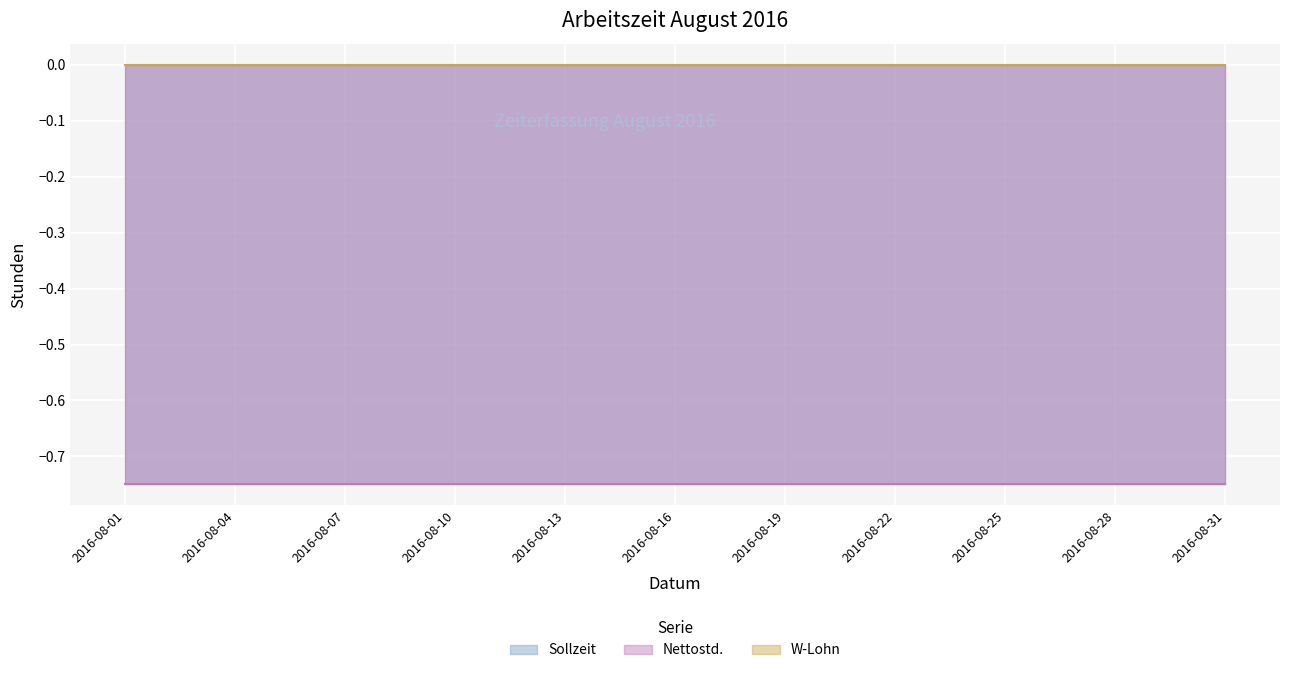

The Nettostd. series shows -0.8 at 2016-08-16. True or false?

True